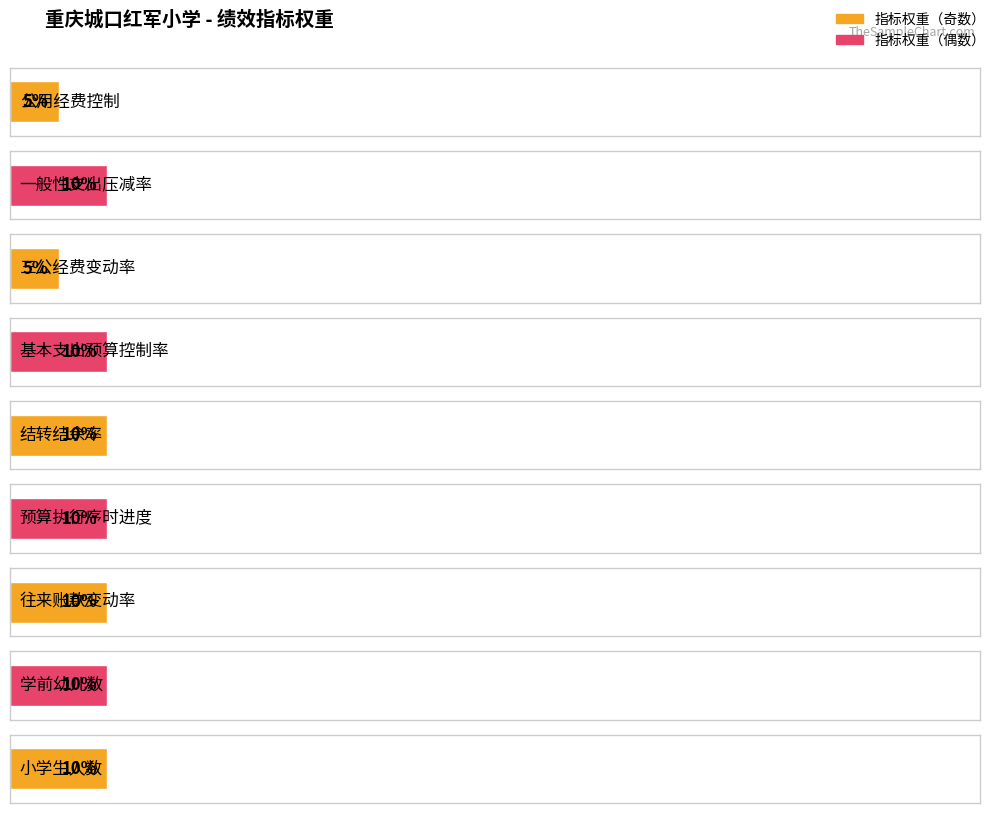

Reading right to left, transcribe all the data shown in this chart.

10	10	10	10	10	10	5	10	5